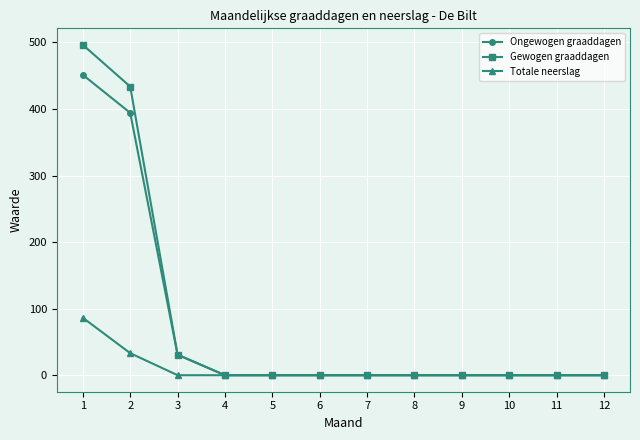

The Totale neerslag series shows 0.0 at 8. True or false?

True